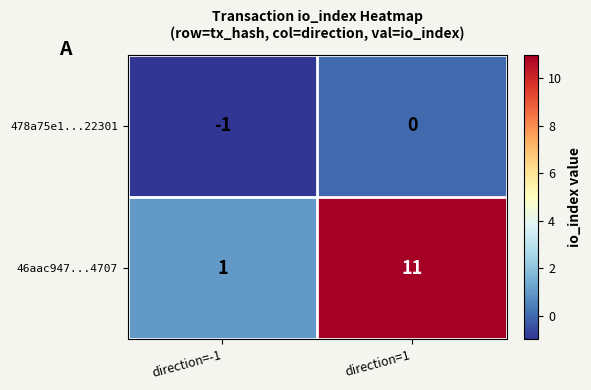

True or false: 46aac947...4707 has a value of 2 at direction=-1.

False